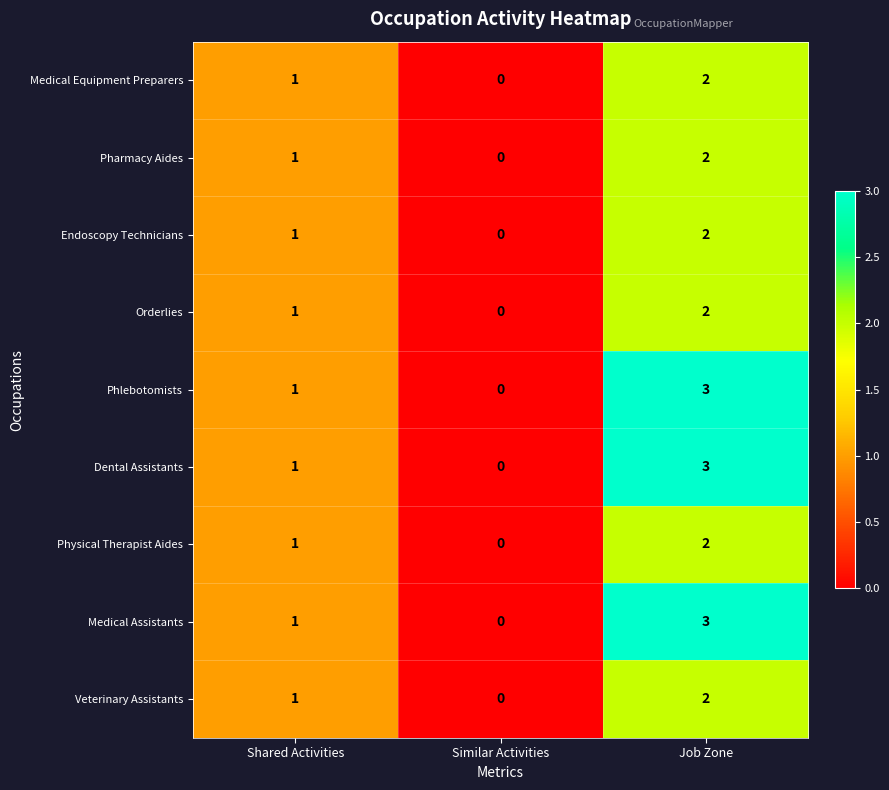

How many Physical Therapist Aides values are between 0 and 2?

3